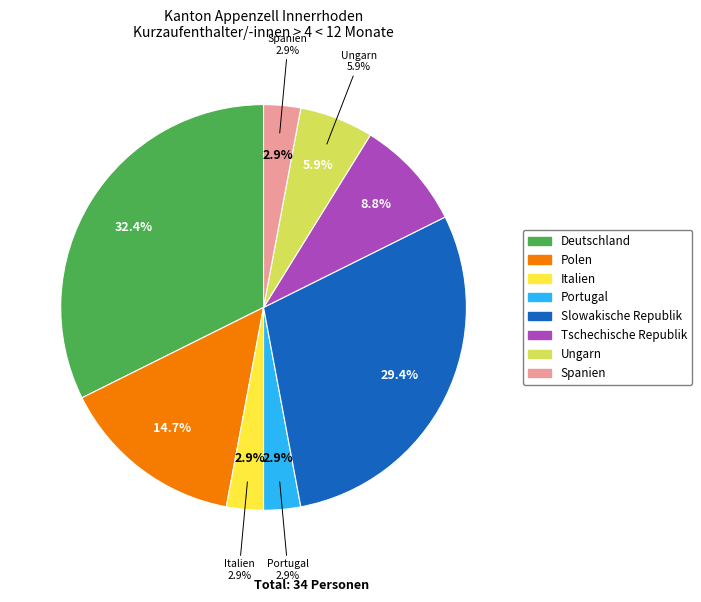

To the nearest percent, what is the difference between the largest and smallest slice percentages?

29%